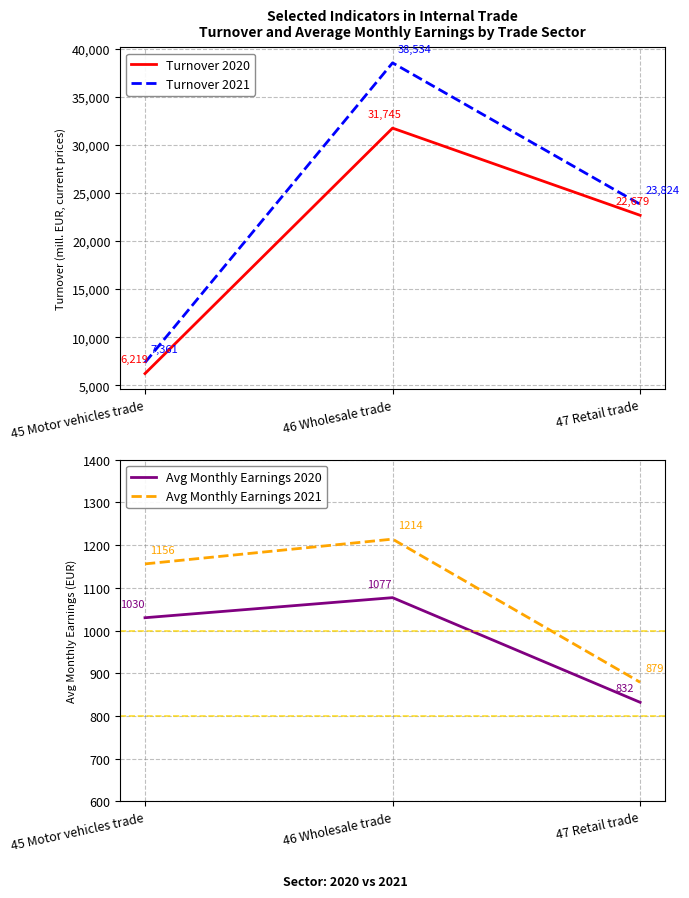

Is the value of Avg Monthly Earnings 2020 at 45 Motor vehicles trade greater than the value of Avg Monthly Earnings 2021 at 46 Wholesale trade?

No